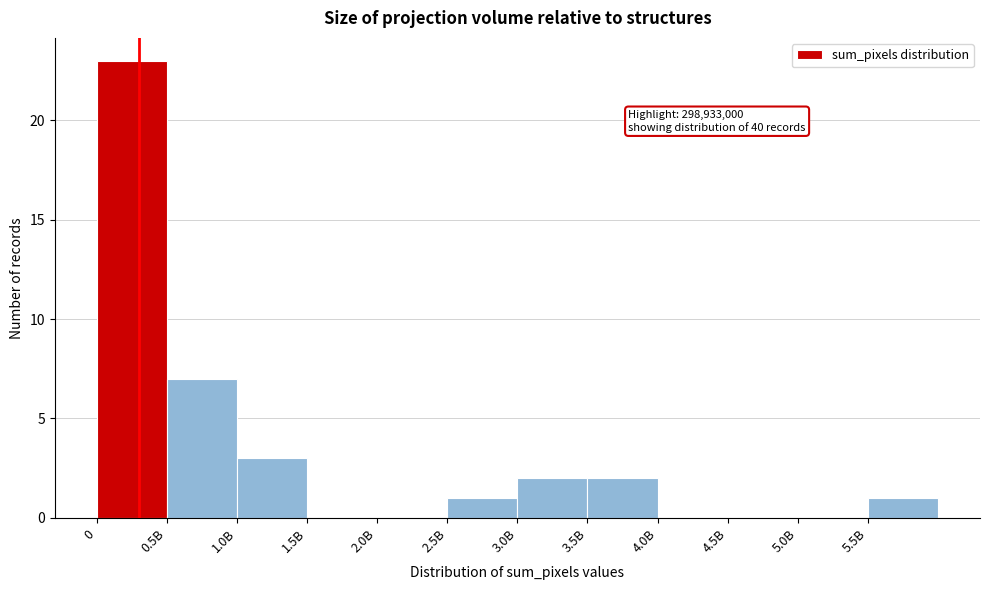

Reading right to left, transcribe all the data shown in this chart.

5.5B=1	5.0B=0	4.5B=0	4.0B=0	3.5B=2	3.0B=2	2.5B=1	2.0B=0	1.5B=0	1.0B=3	0.5B=7	0=23